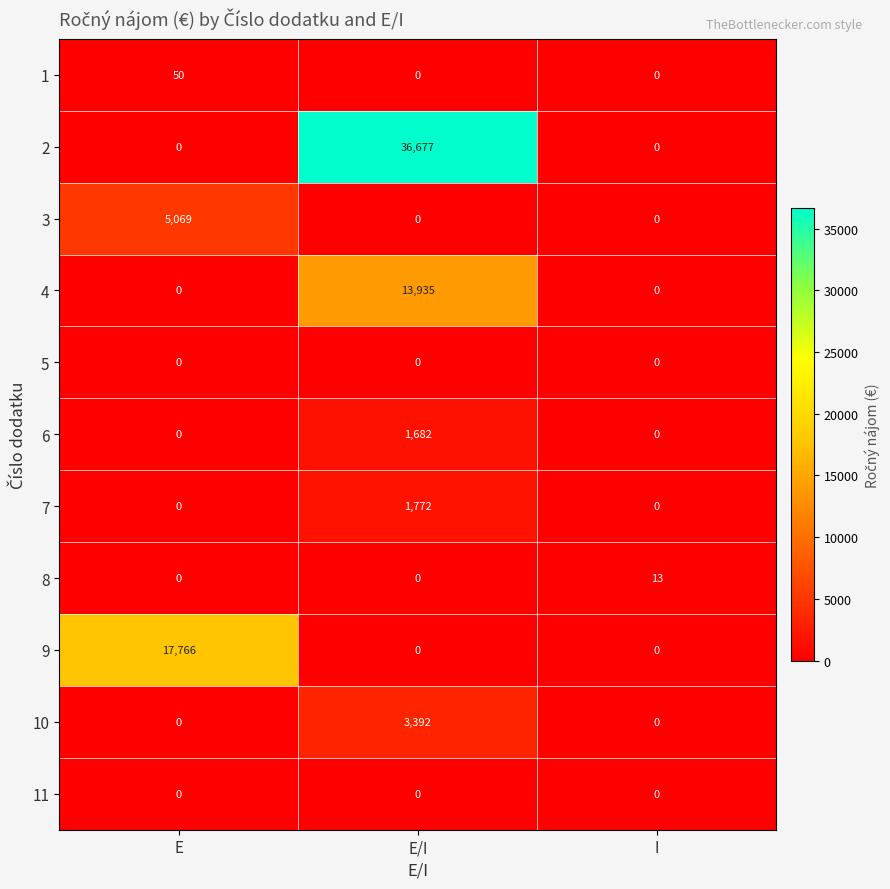

True or false: 8 has a value of 0 at E/I.

True